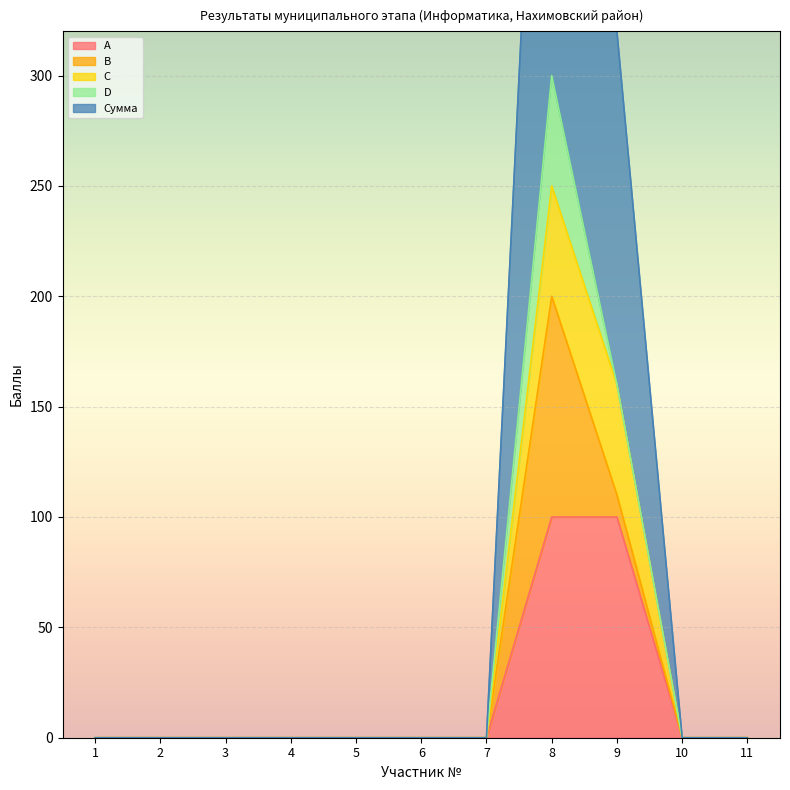

Which category has the lowest value in the A series?

1